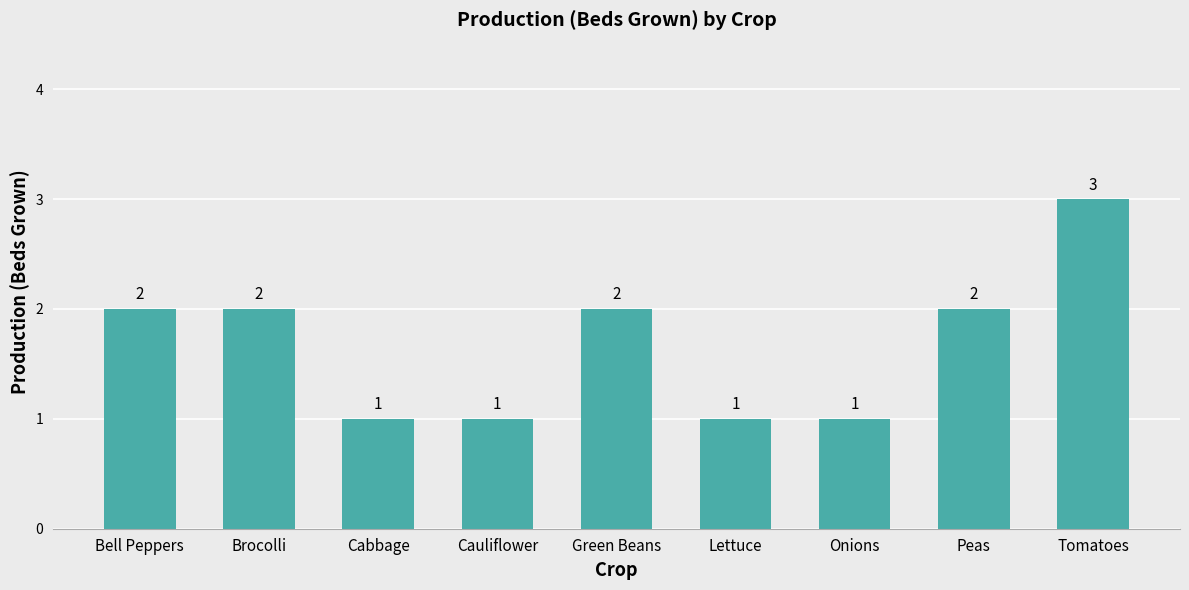

What is the change in value from Green Beans to Lettuce?

-1